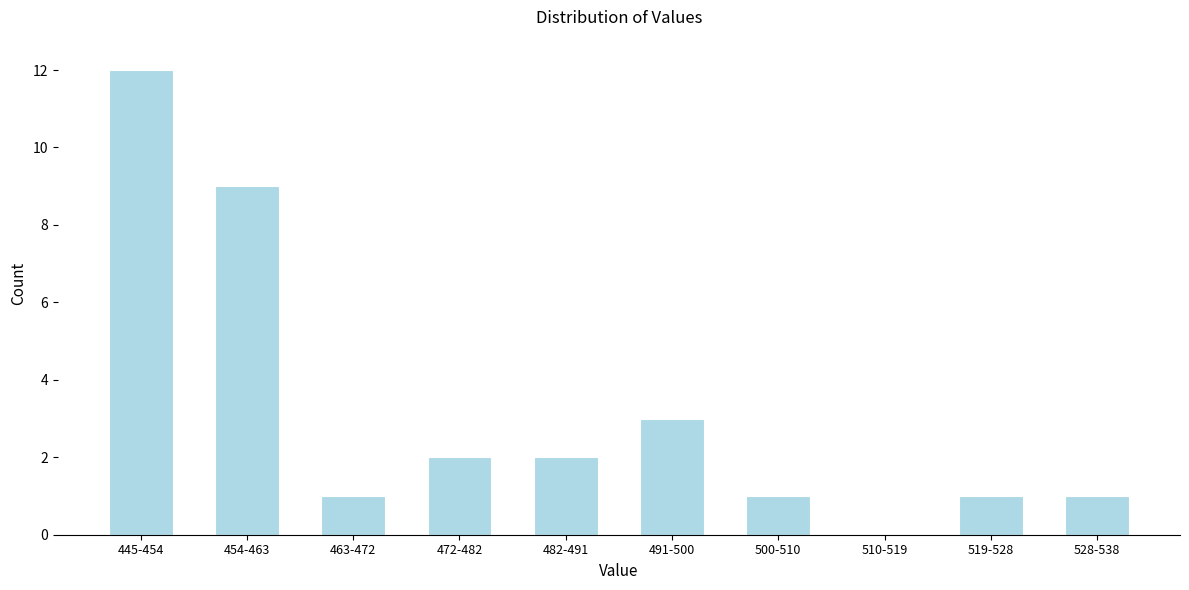

Reading right to left, list all the values displayed in this chart.

528-538=1	519-528=1	510-519=0	500-510=1	491-500=3	482-491=2	472-482=2	463-472=1	454-463=9	445-454=12